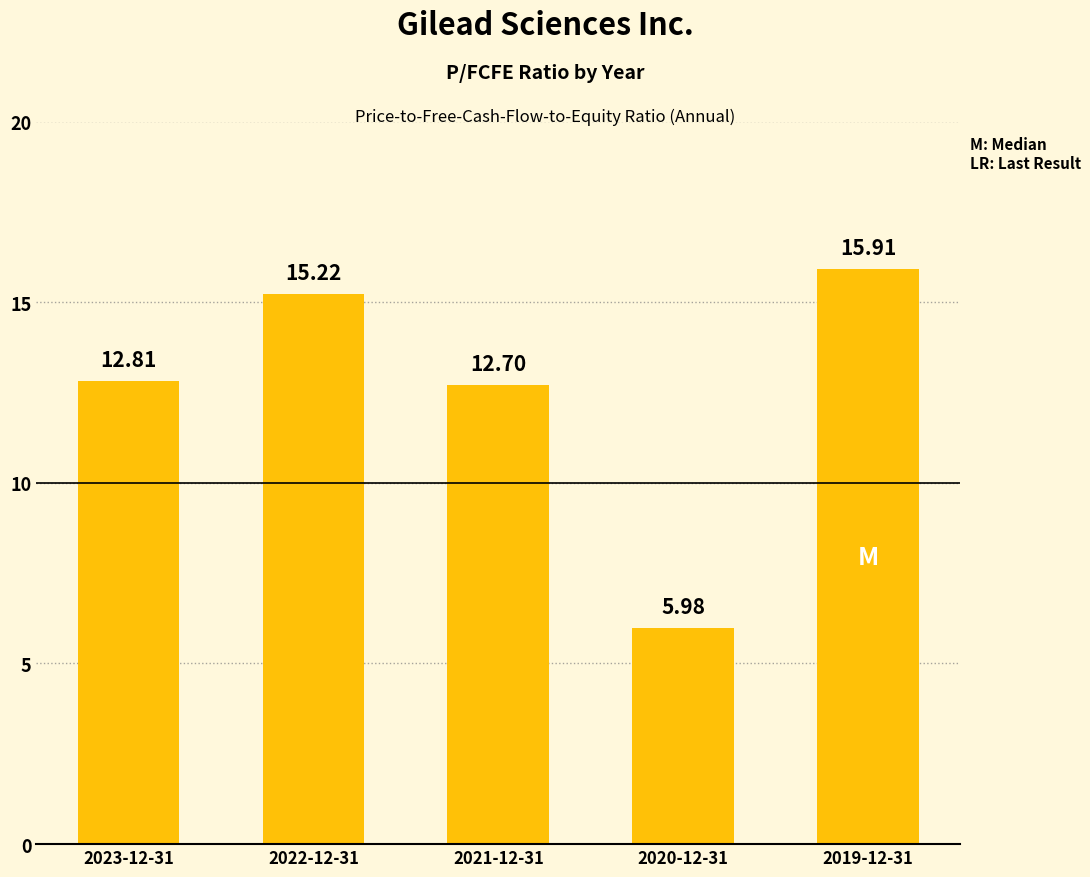

Reading right to left, list all the values displayed in this chart.

15.9	6.0	12.7	15.2	12.8